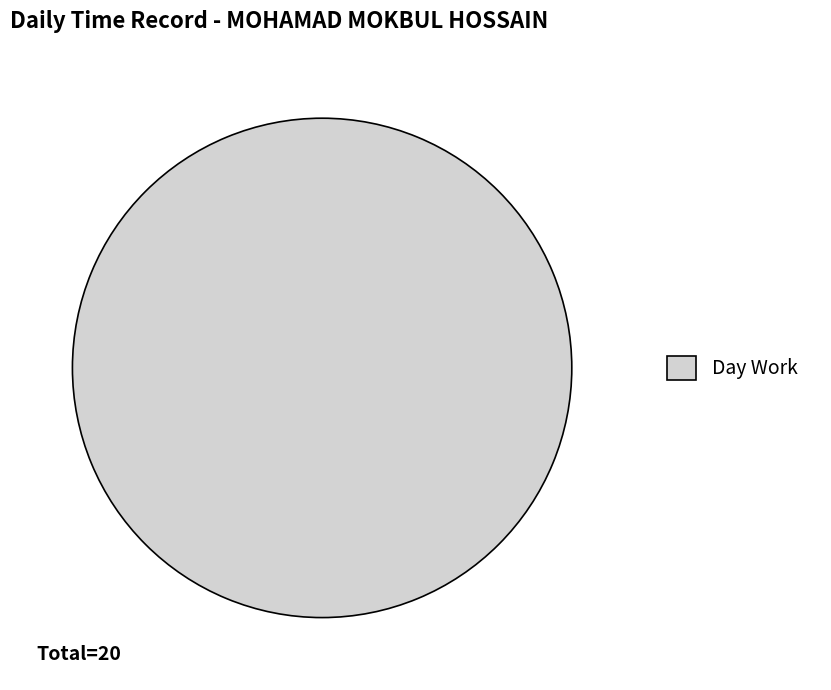

Which slice represents more than half of the pie?

Day Work